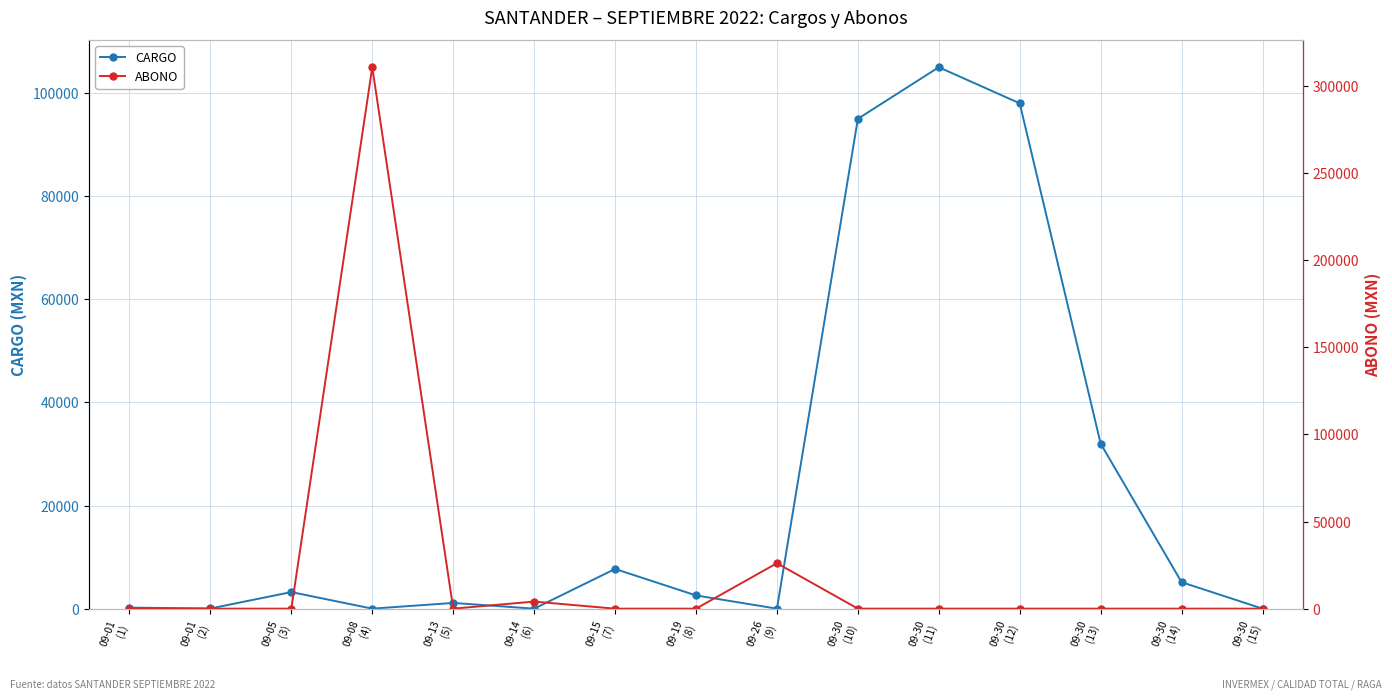

What is the difference between the maximum and minimum values in the ABONO series?

310880.0